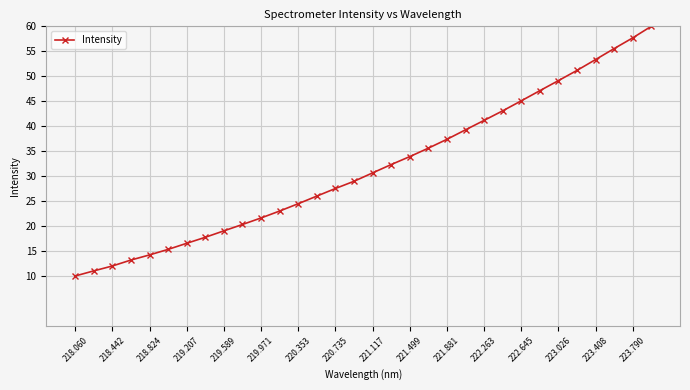

What is the difference between the second highest and second lowest values?

46.7